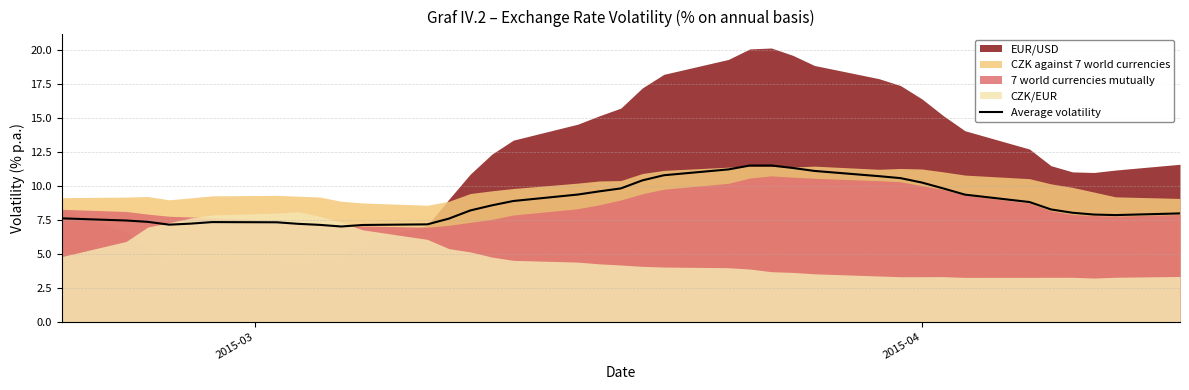

What is the maximum value for Average volatility?

11.5